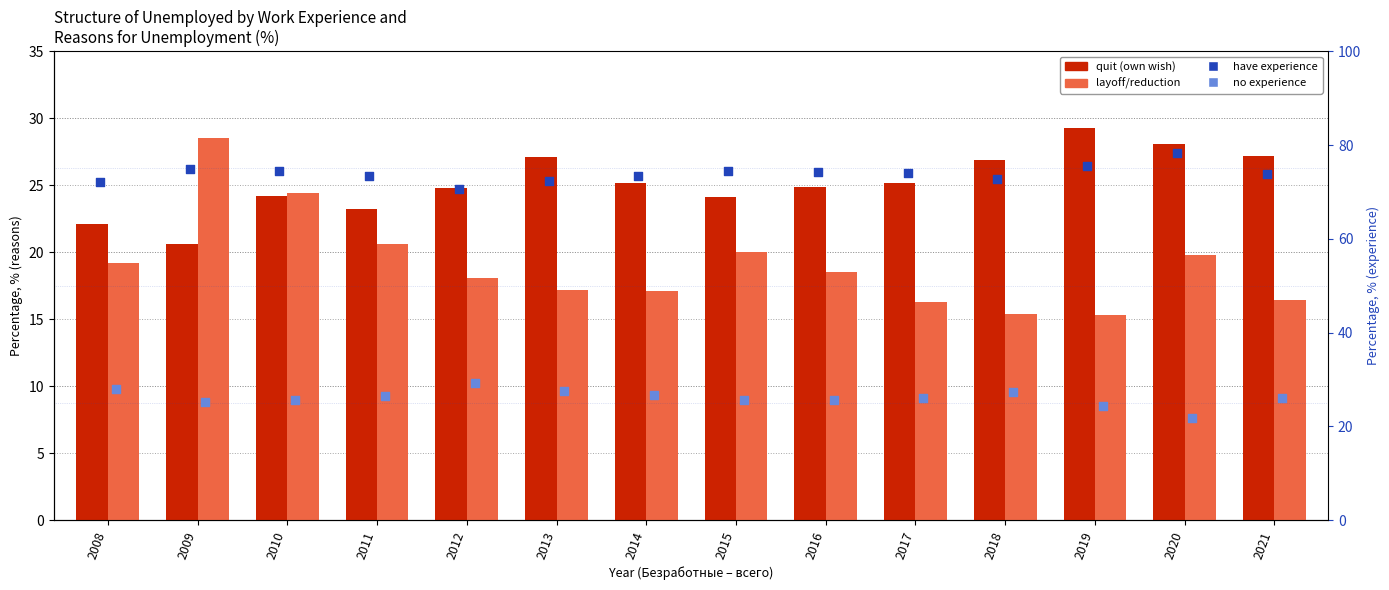

Is the value of quit (own wish) at 2013 greater than the value of no experience at 2010?

Yes